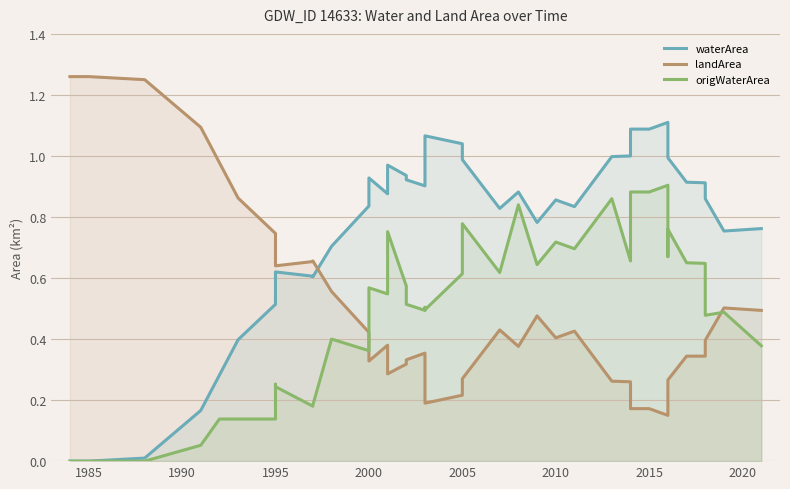

True or false: waterArea and landArea cross at least once.

True